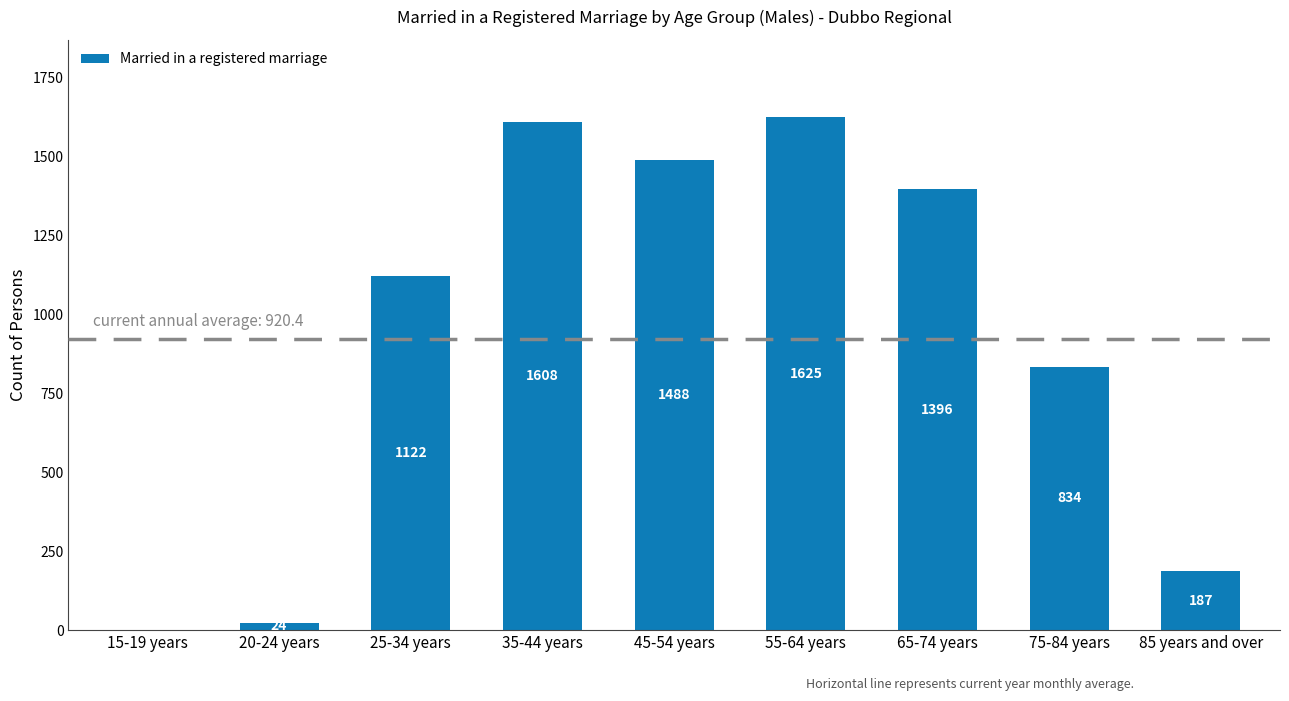

What is the difference between the values at 15-19 years and 35-44 years?

1608